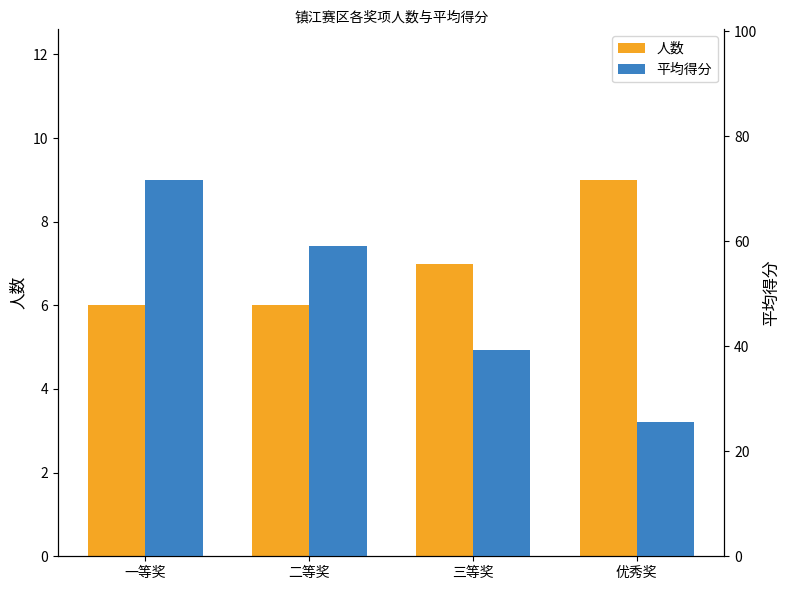

Which series changed the most between 一等奖 and 三等奖?

平均得分